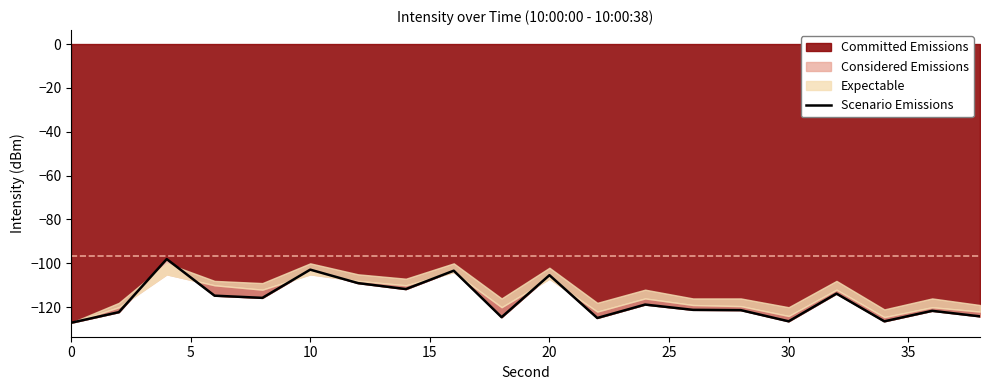

How many values exceed -118?

9